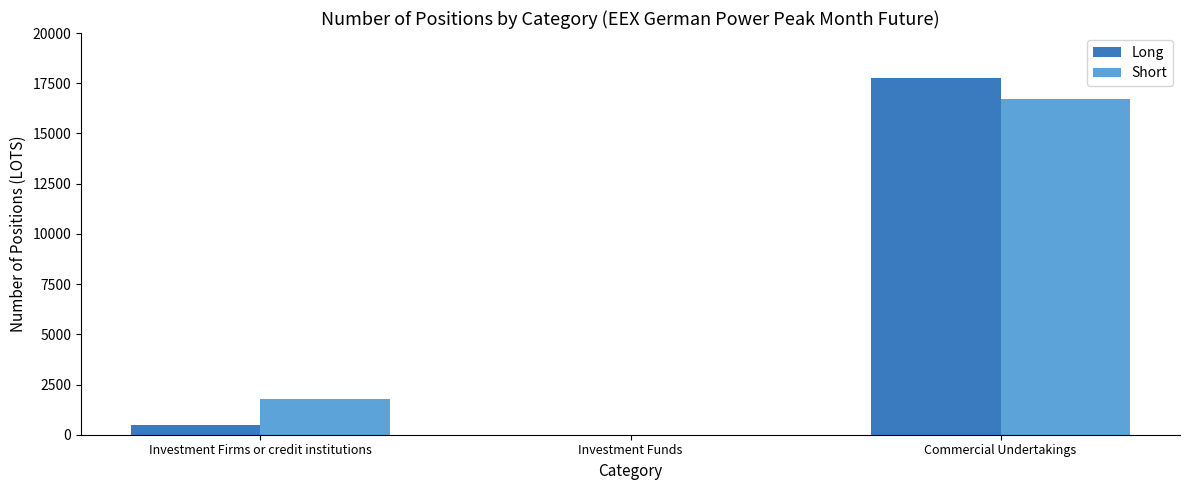

What is the approximate value of Short at Commercial Undertakings?

16738